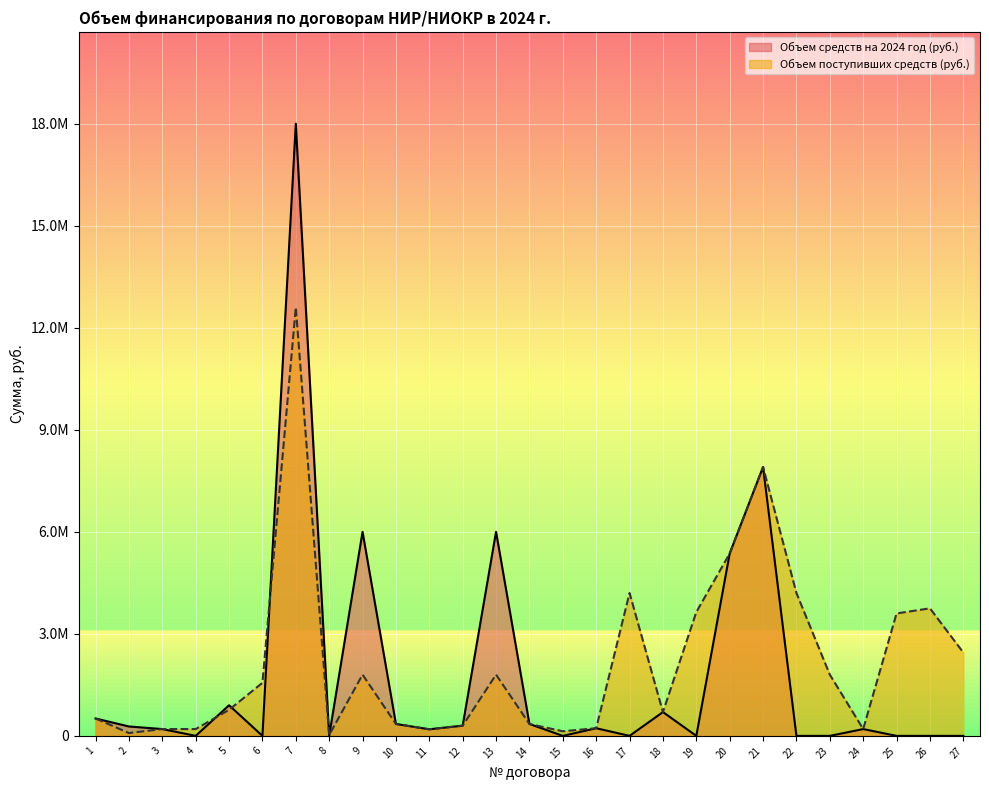

Which series has the widest spread of values?

Объем средств на 2024 год (руб.)